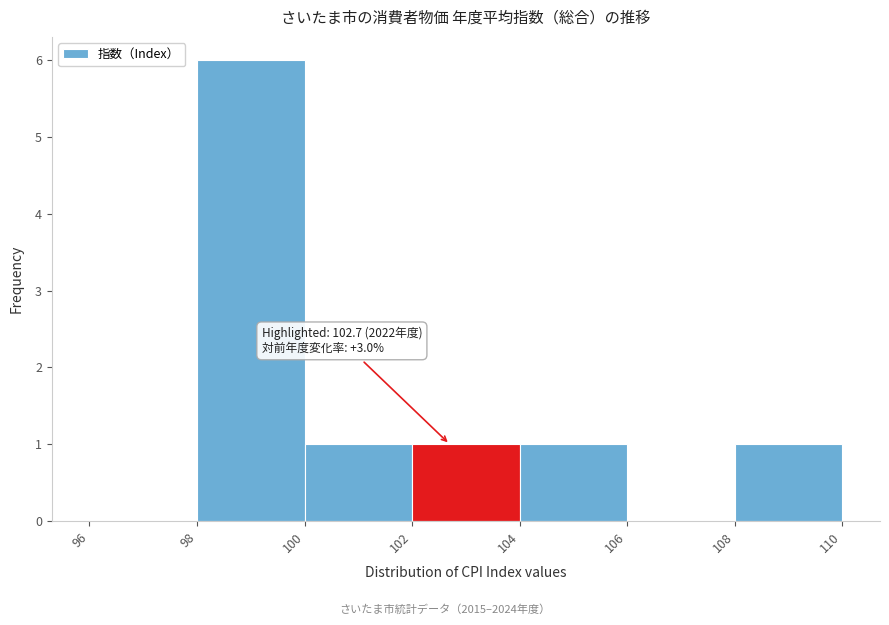

Over which range of the x-axis is the bar tallest?

98 to 100